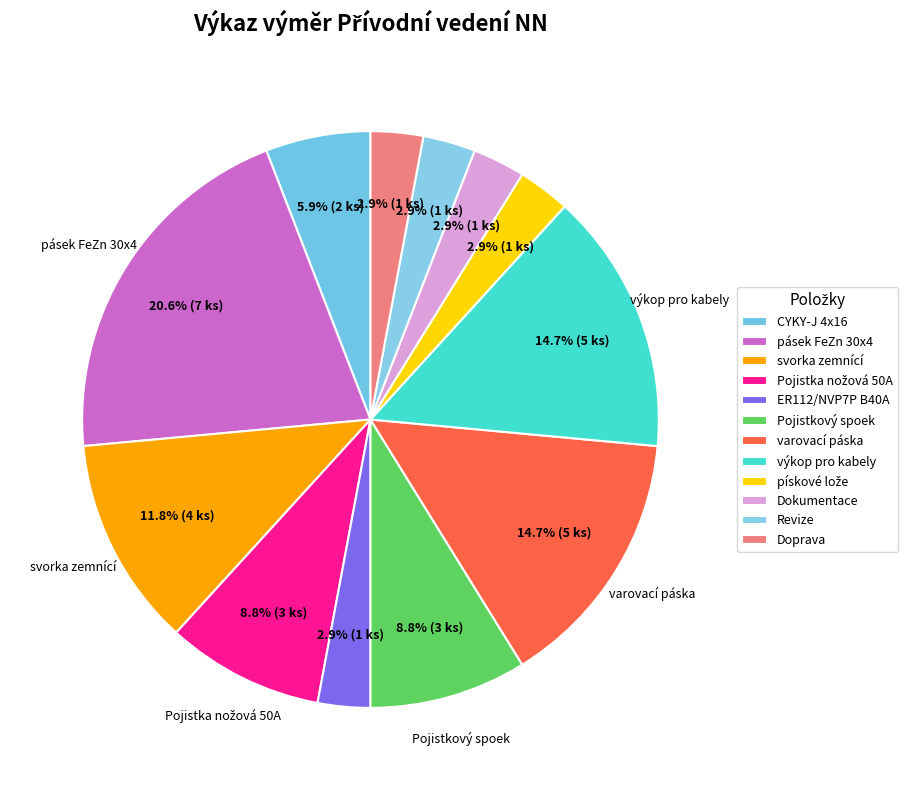

How many slices are in this pie chart?

12